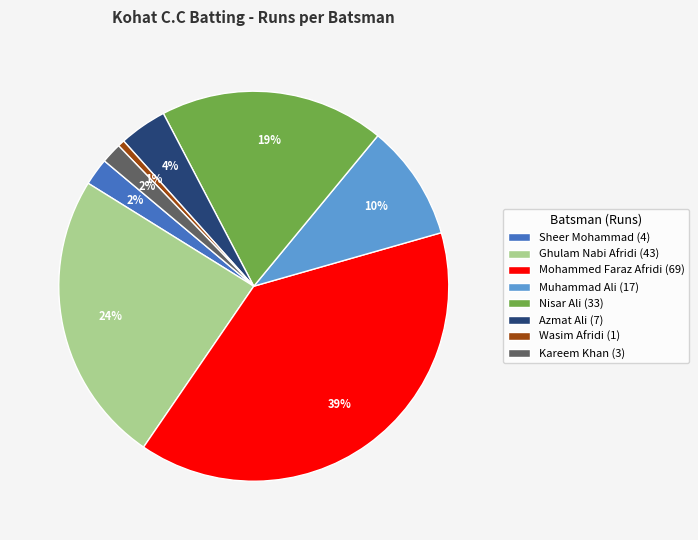

Is the sum of Mohammed Faraz Afridi (69) and Ghulam Nabi Afridi (43) greater than half?

Yes